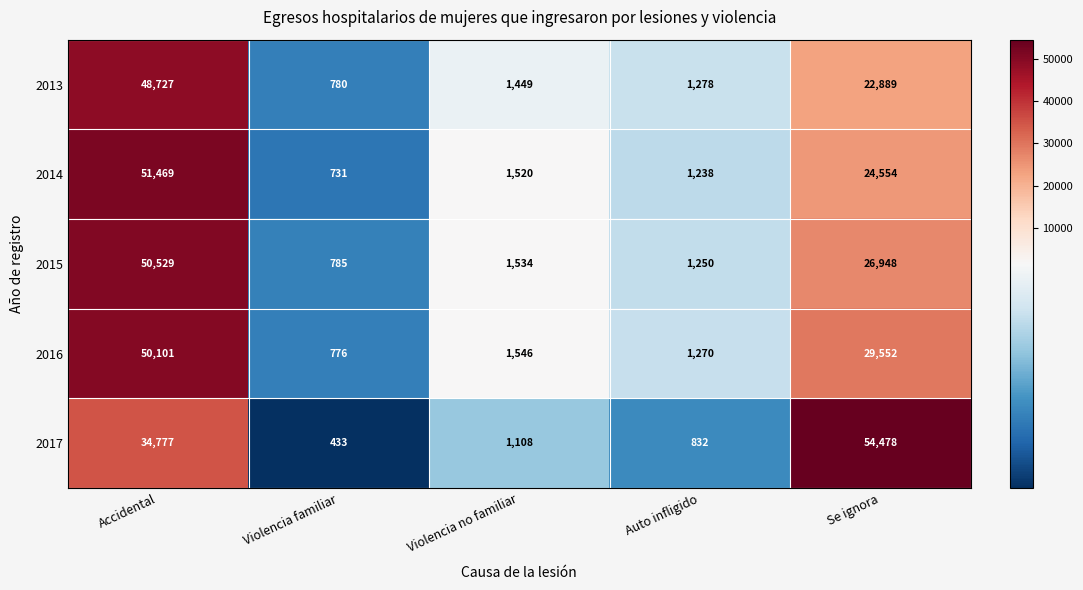

The value of 2013 at Accidental is 34083. True or false?

False